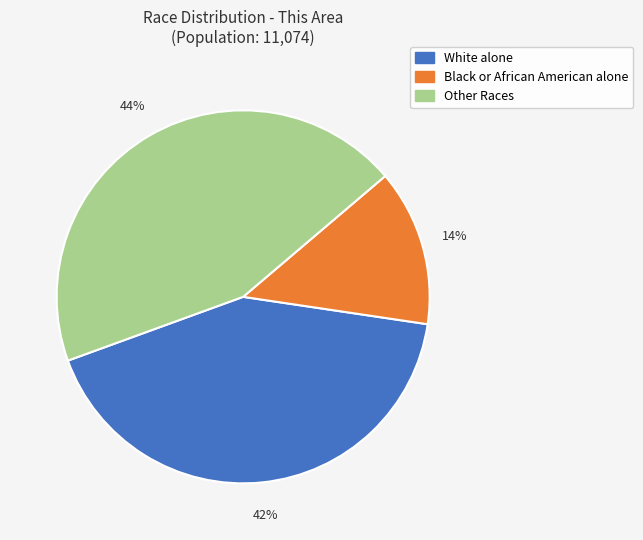

Is there any slice that represents more than half of the pie?

No